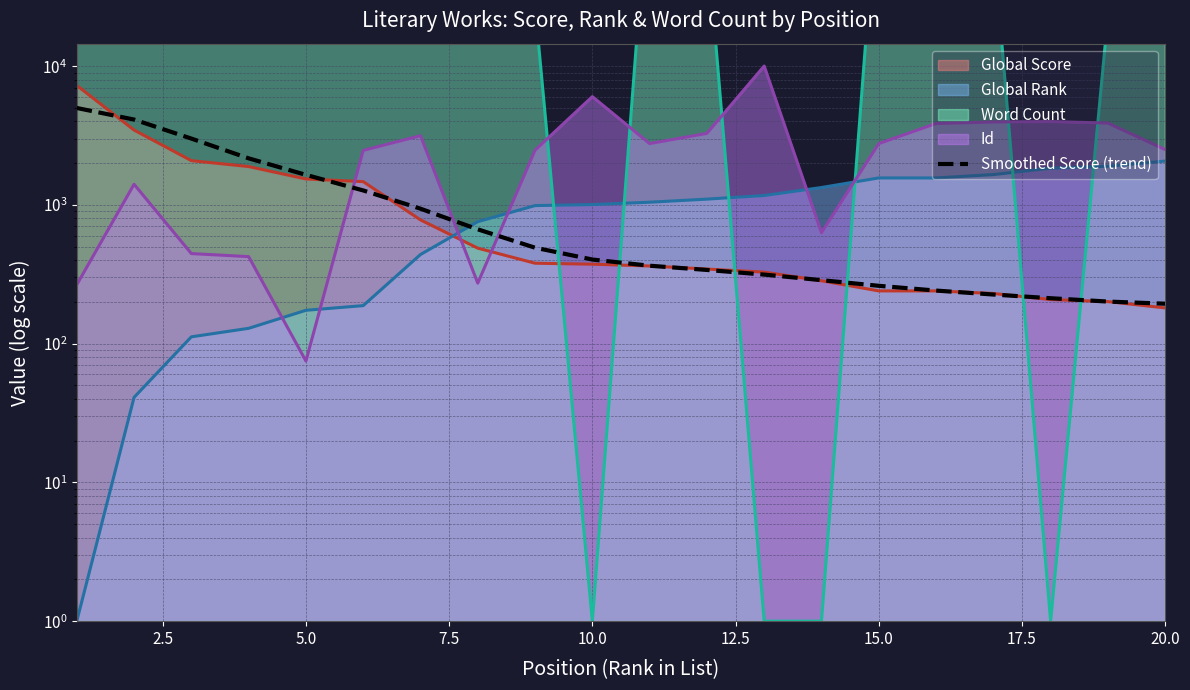

Reading right to left, extract all data points from this chart.

194.1	201.1	212.6	226.0	241.4	261.2	286.9	314.7	339.9	364.5	404.0	491.6	666.9	939.3	1271.6	1646.8	2166.6	3006.7	4123.2	4995.8